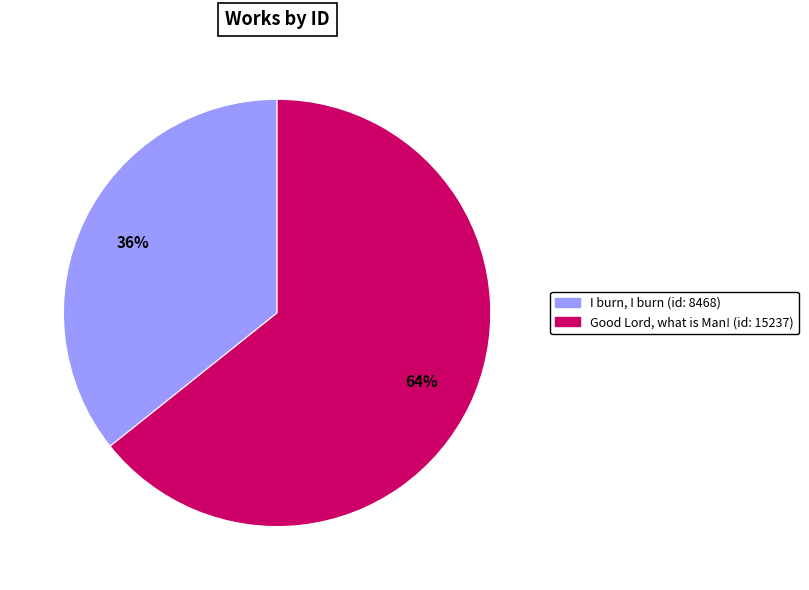

Count the number of slices in the pie.

2